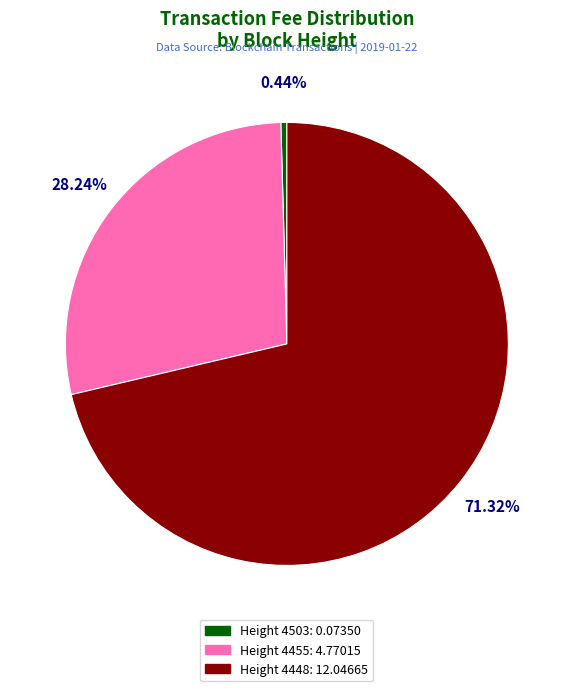

The Height 4455 slice represents 21% of the pie. True or false?

False